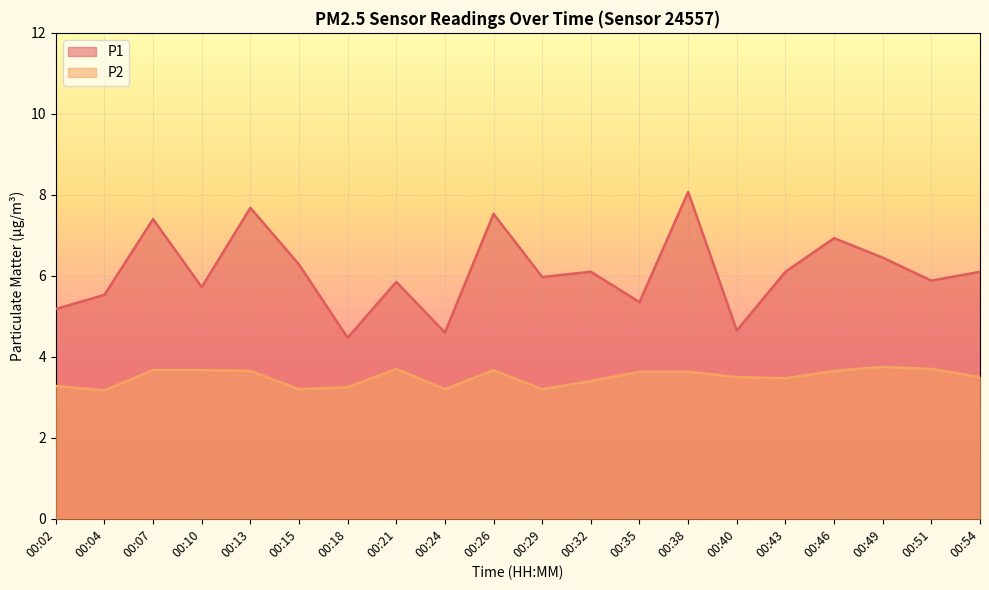

At which category does the chart reach its peak across all series?

00:38